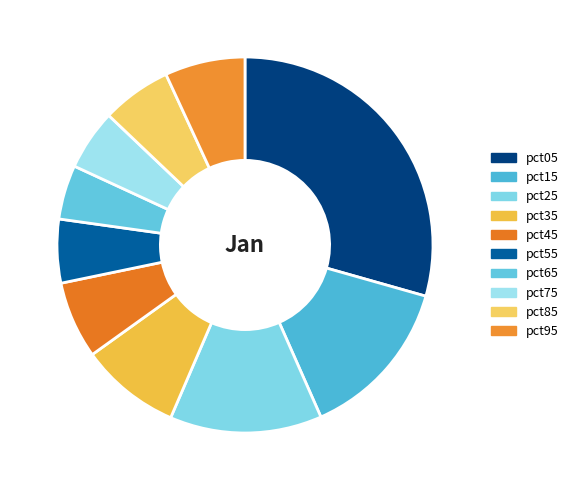

Is pct35 the majority of the pie?

No